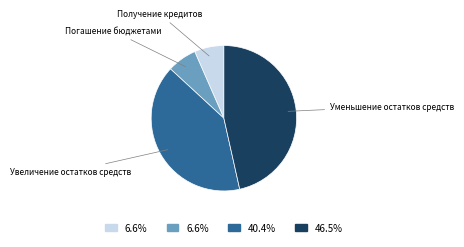

Is there a majority slice in this chart?

No